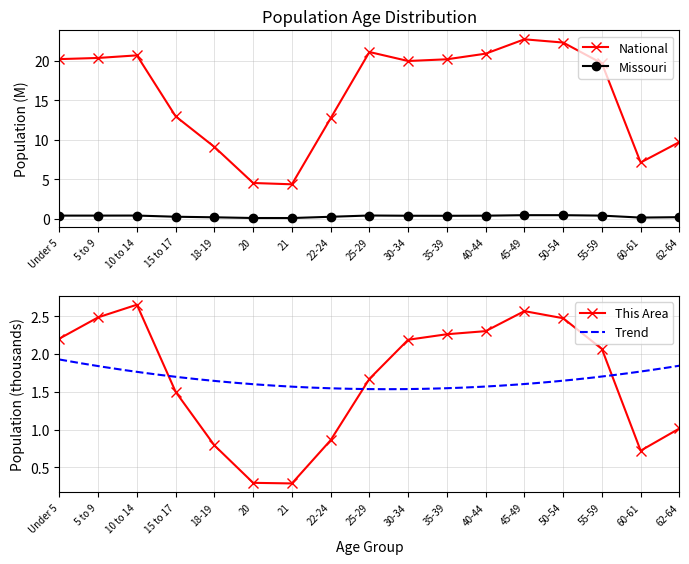

Is it true that This Area equals 2.6 at 25-29?

False